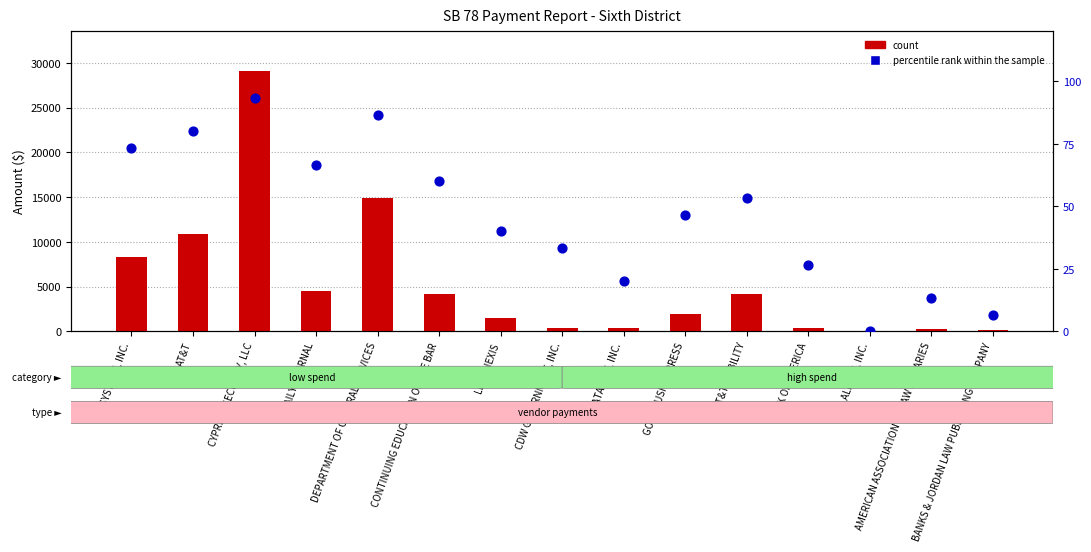

At which category is the sum across all series the highest?

CYPRESS SECURITY, LLC